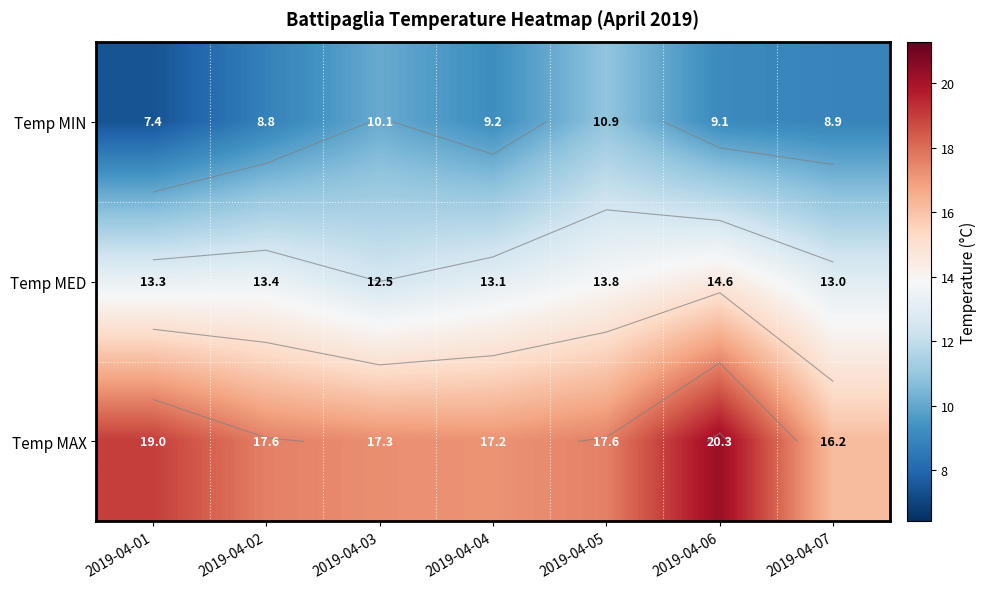

At which label does Temp MED first exceed 13?

2019-04-01